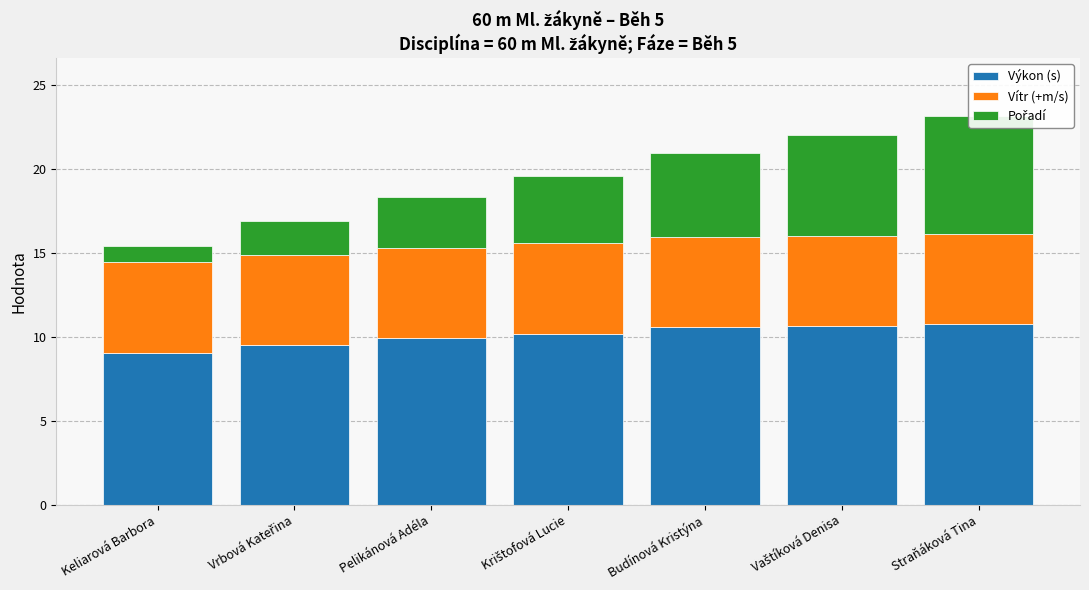

Reading left to right, transcribe all the data shown in this chart.

Výkon (s): Keliarová Barbora=9.1	Vrbová Kateřina=9.5	Pelikánová Adéla=9.9	Krištofová Lucie=10.2	Budínová Kristýna=10.6	Vaštíková Denisa=10.7	Straňáková Tina=10.8
Vítr (+m/s): Keliarová Barbora=5.4	Vrbová Kateřina=5.4	Pelikánová Adéla=5.4	Krištofová Lucie=5.4	Budínová Kristýna=5.4	Vaštíková Denisa=5.4	Straňáková Tina=5.4
Pořadí: Keliarová Barbora=1.0	Vrbová Kateřina=2.0	Pelikánová Adéla=3.0	Krištofová Lucie=4.0	Budínová Kristýna=5.0	Vaštíková Denisa=6.0	Straňáková Tina=7.0